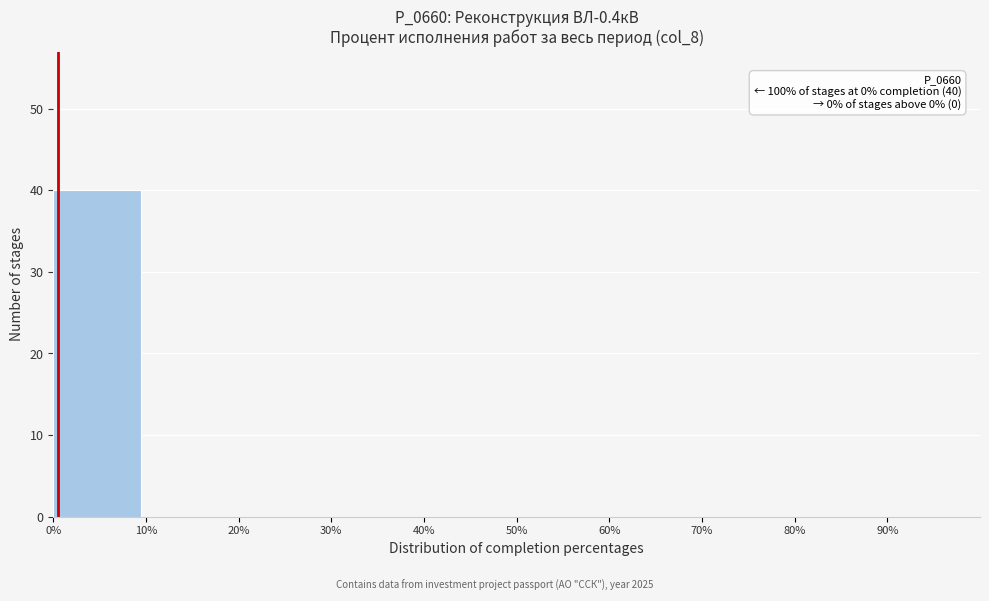

Which range on the x-axis has the tallest bar?

0 to 10